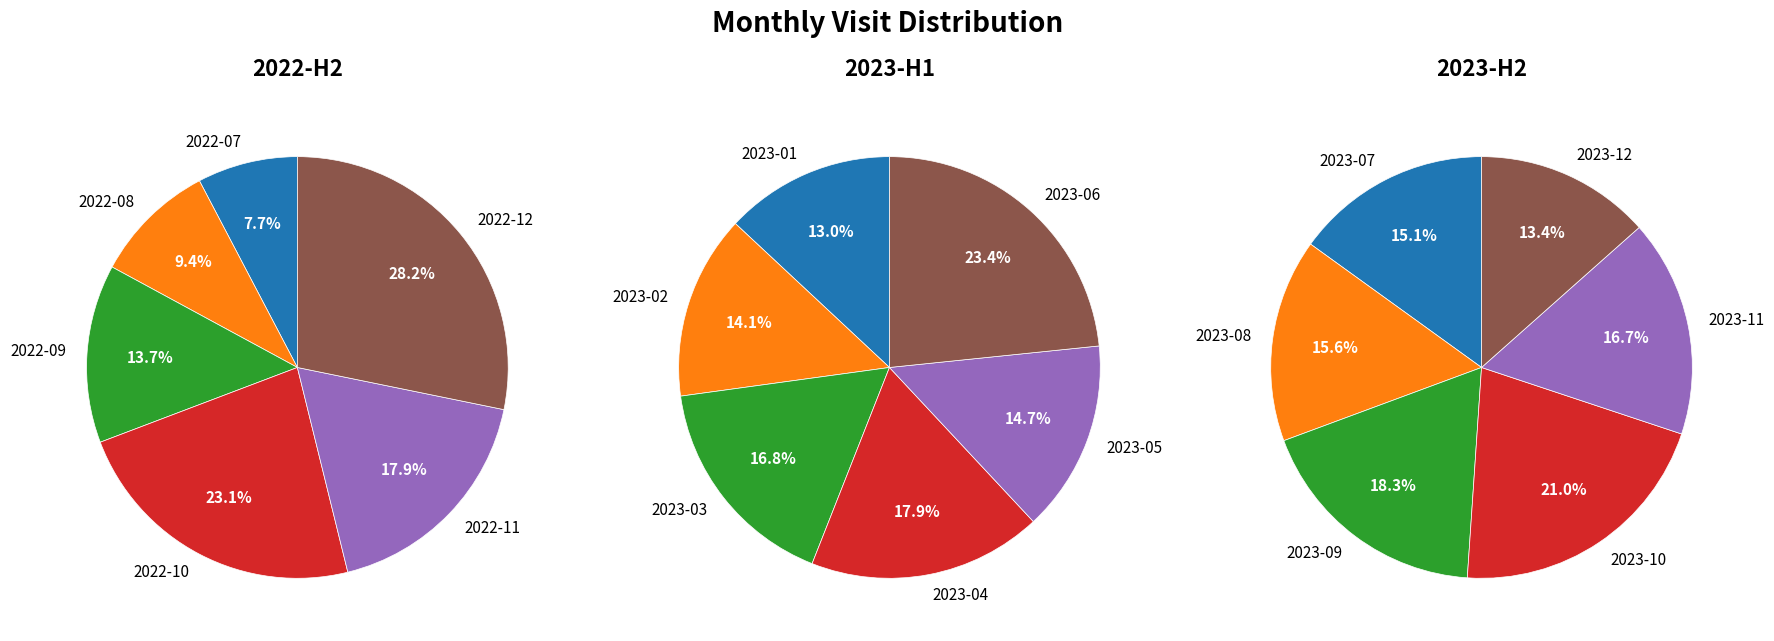

Rank the categories by 2022-H2 value from lowest to highest.

0, 1, 2, 4, 3, 5